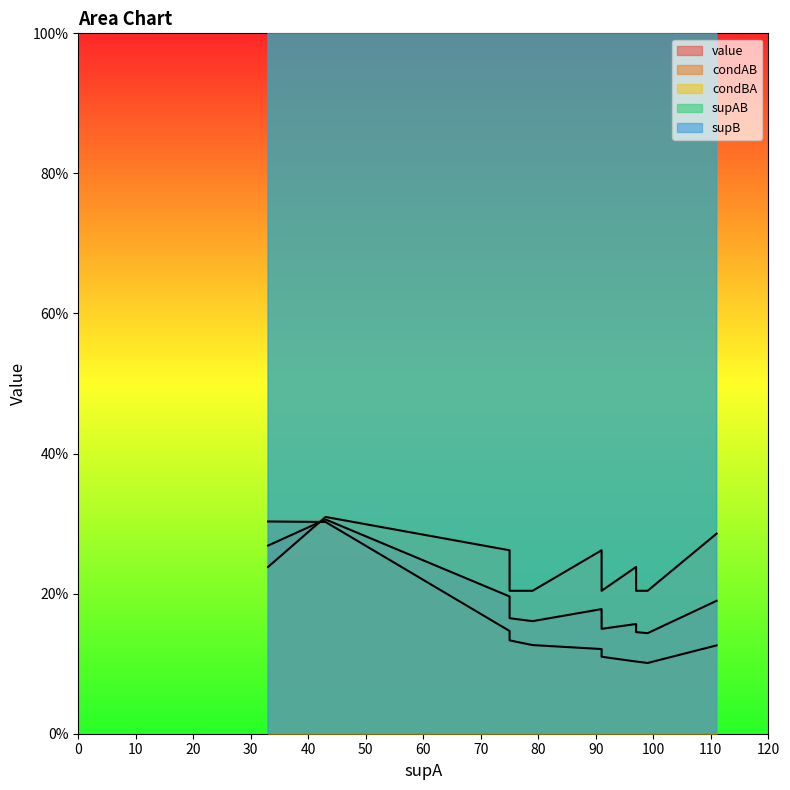

What is the minimum value shown in the chart?

0.1